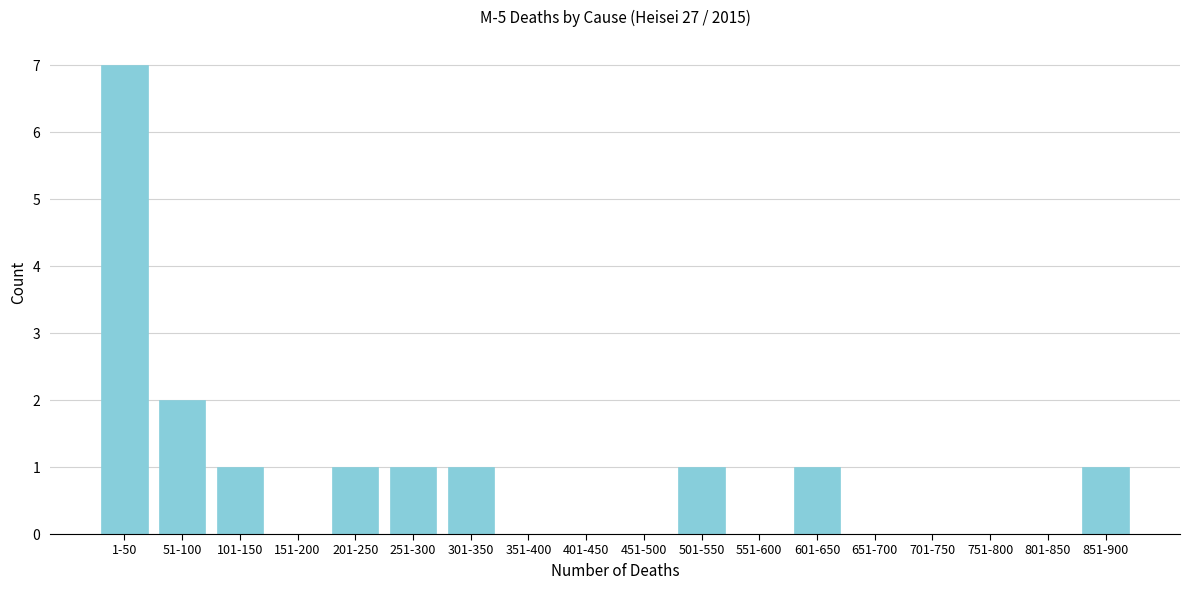

Reading left to right, list all the values displayed in this chart.

1-50=7	51-100=2	101-150=1	151-200=0	201-250=1	251-300=1	301-350=1	351-400=0	401-450=0	451-500=0	501-550=1	551-600=0	601-650=1	651-700=0	701-750=0	751-800=0	801-850=0	851-900=1